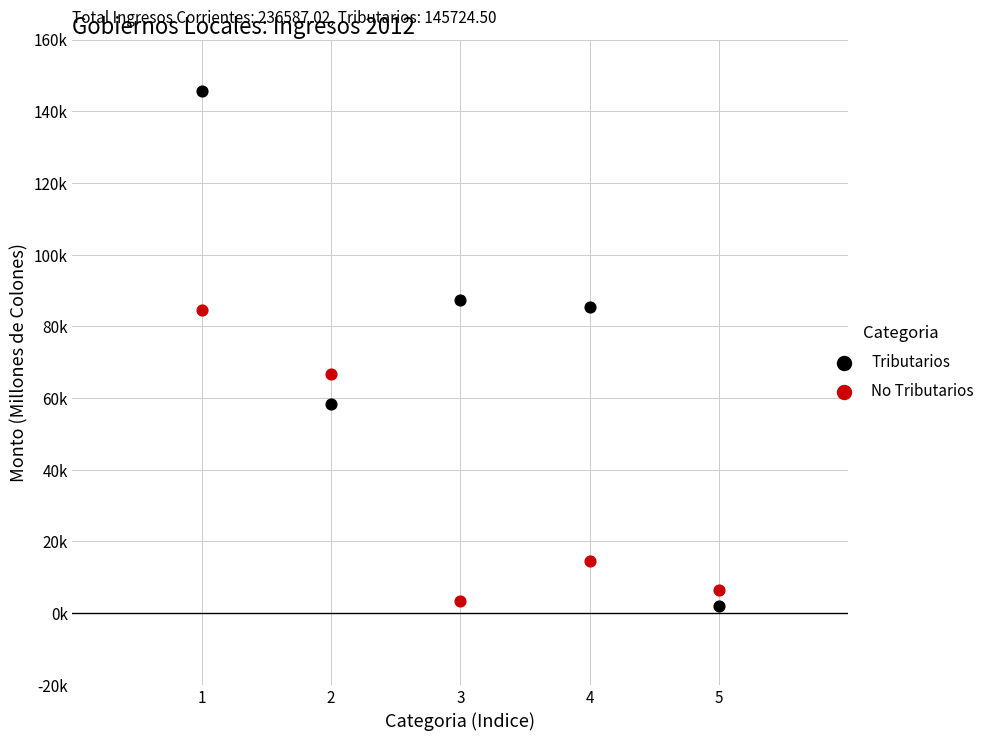

What are all the series names shown in the legend?

Tributarios, No Tributarios